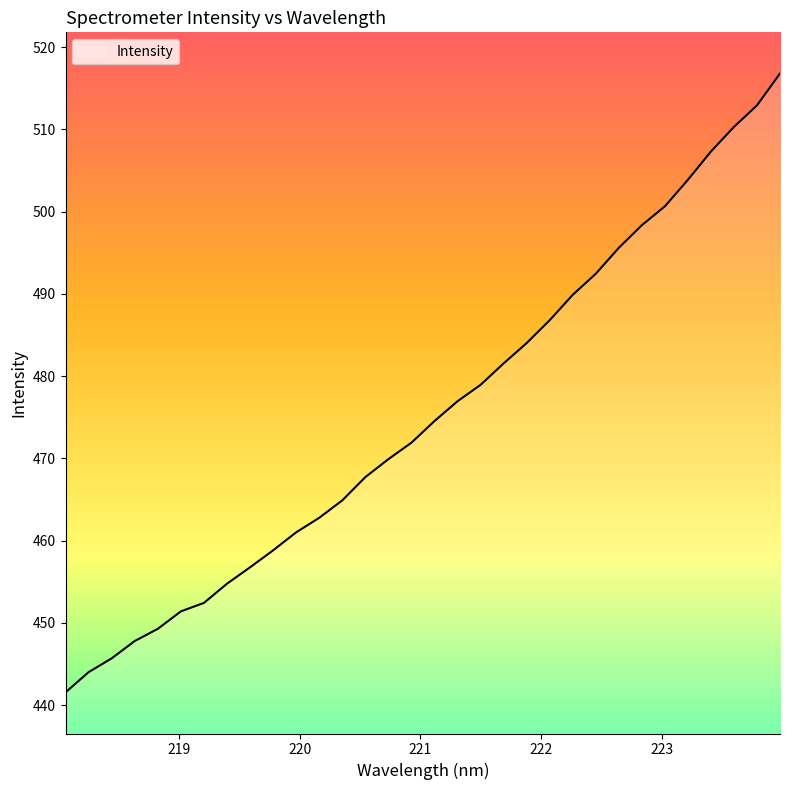

How many series are shown in this chart?

1